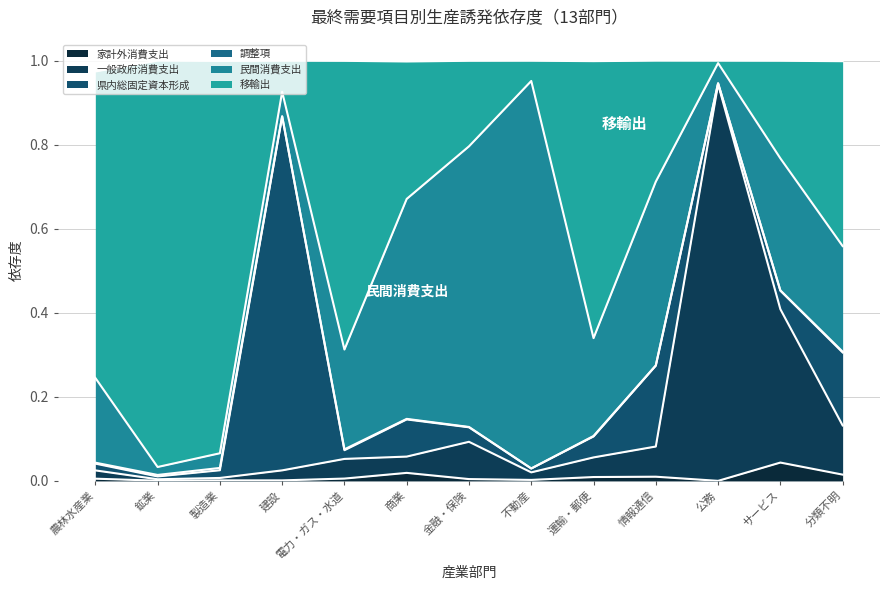

The 家計外消費支出 series shows 0.0 at 運輸・郵便. True or false?

True